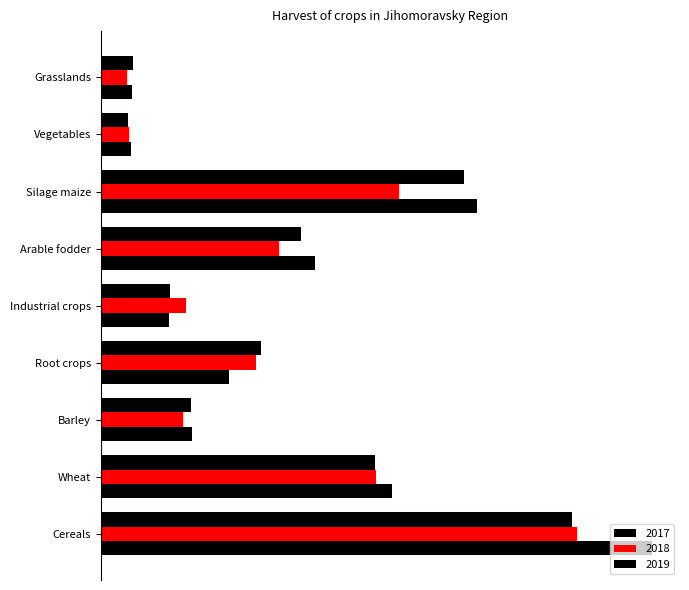

Which series has the largest range (max minus min)?

2019